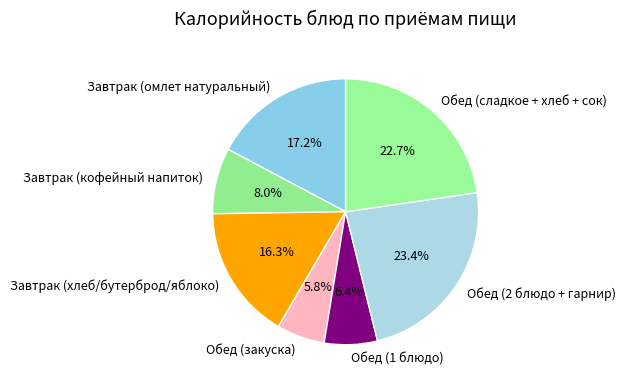

What is the largest slice in the pie chart?

Обед (2 блюдо + гарнир)